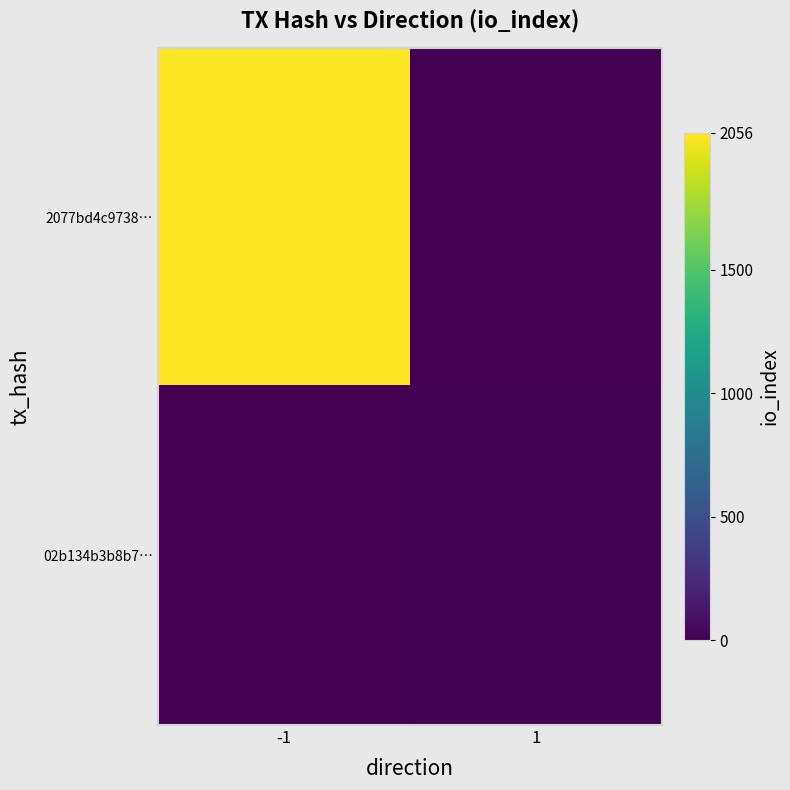

At 1, list the series in order from largest to smallest.

02b134b3b8b7…, 2077bd4c9738…